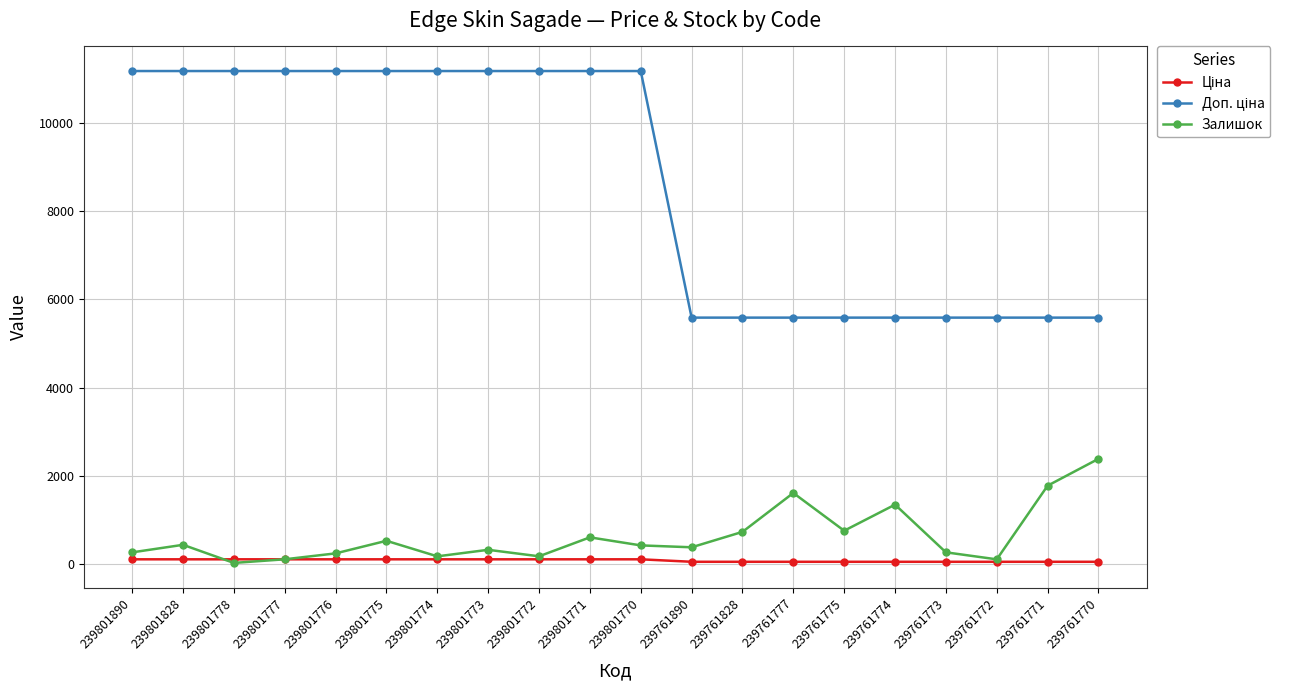

What is the value of the Залишок point at the 15th from the left?

759.0